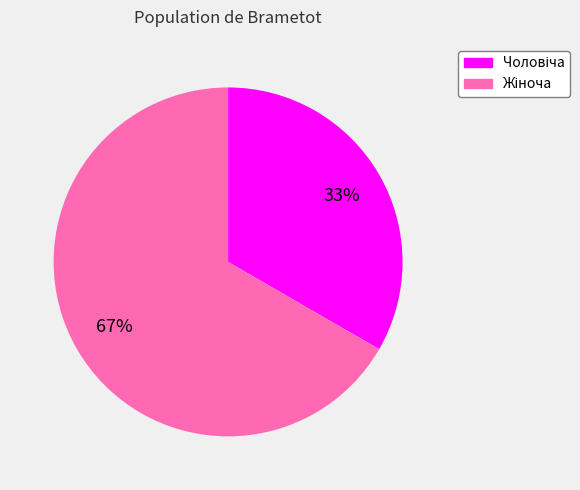

To the nearest percent, what is the average slice percentage?

50%